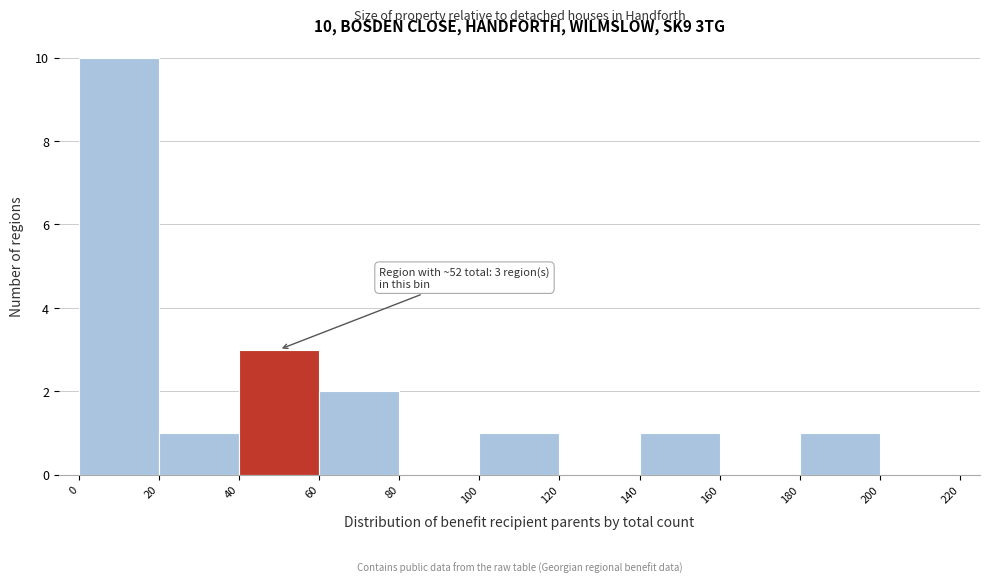

Which range on the x-axis has the tallest bar?

0 to 20